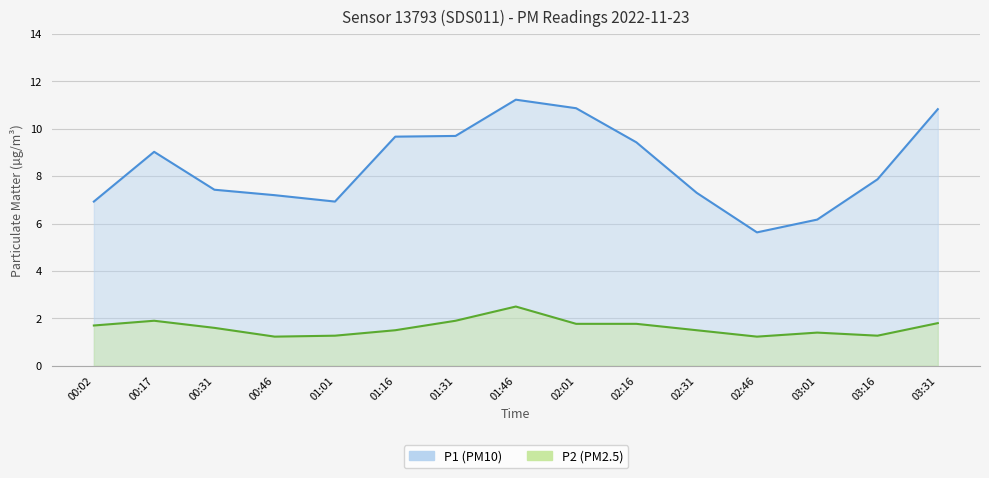

What is the average value of the P2 series?

1.6